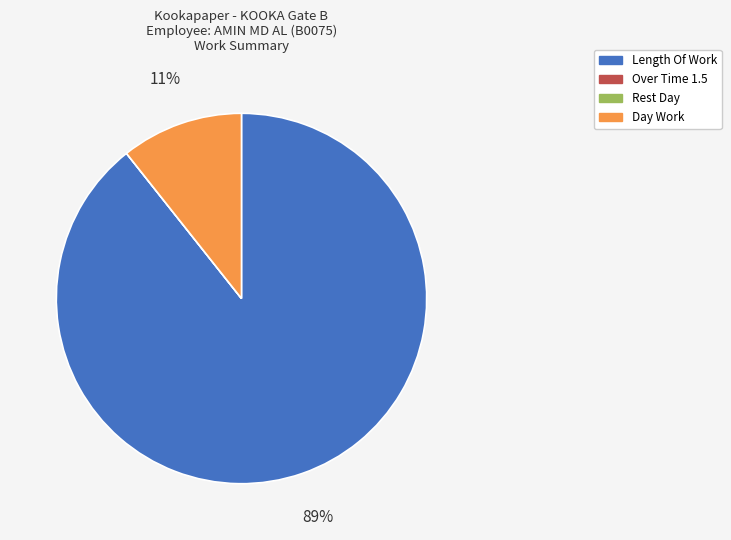

Is there any slice that represents more than half of the pie?

Yes